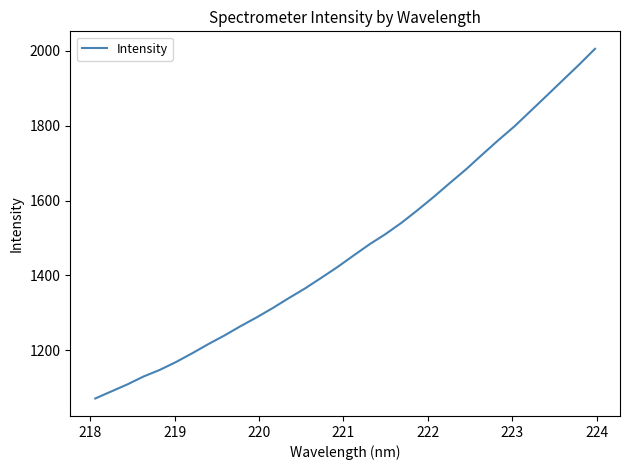

What is the maximum value shown in the chart?

2005.4